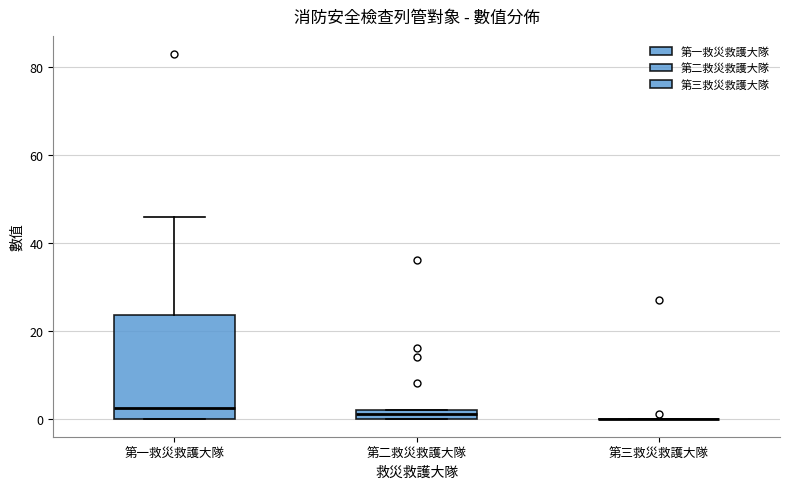

Where does the upper whisker of the box for 第一救災救護大隊 end on the y-axis? The values are not printed on the chart, so give them approximately, as read against the axis.

46